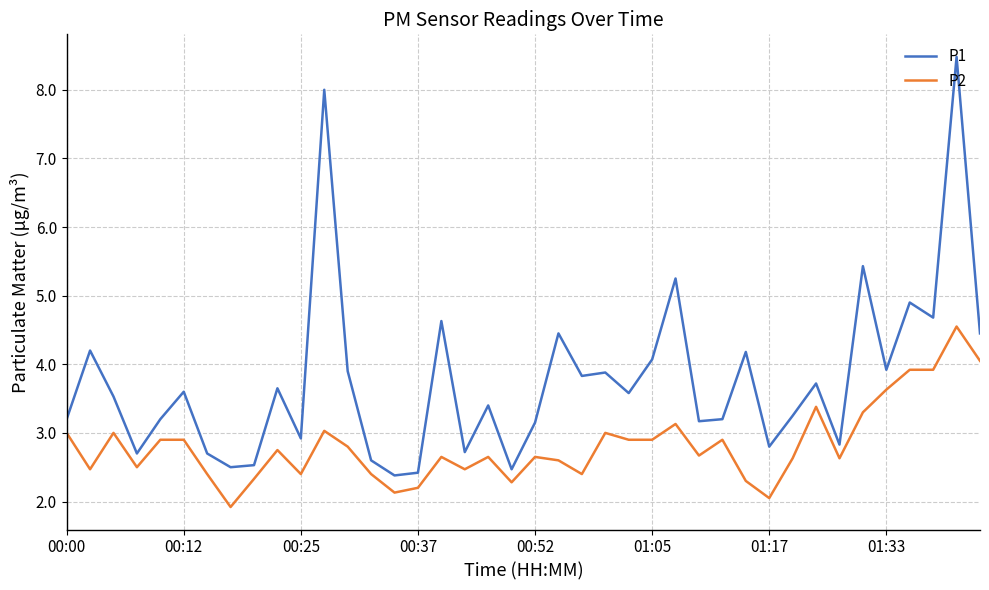

True or false: P2 and P1 intersect in this chart.

False